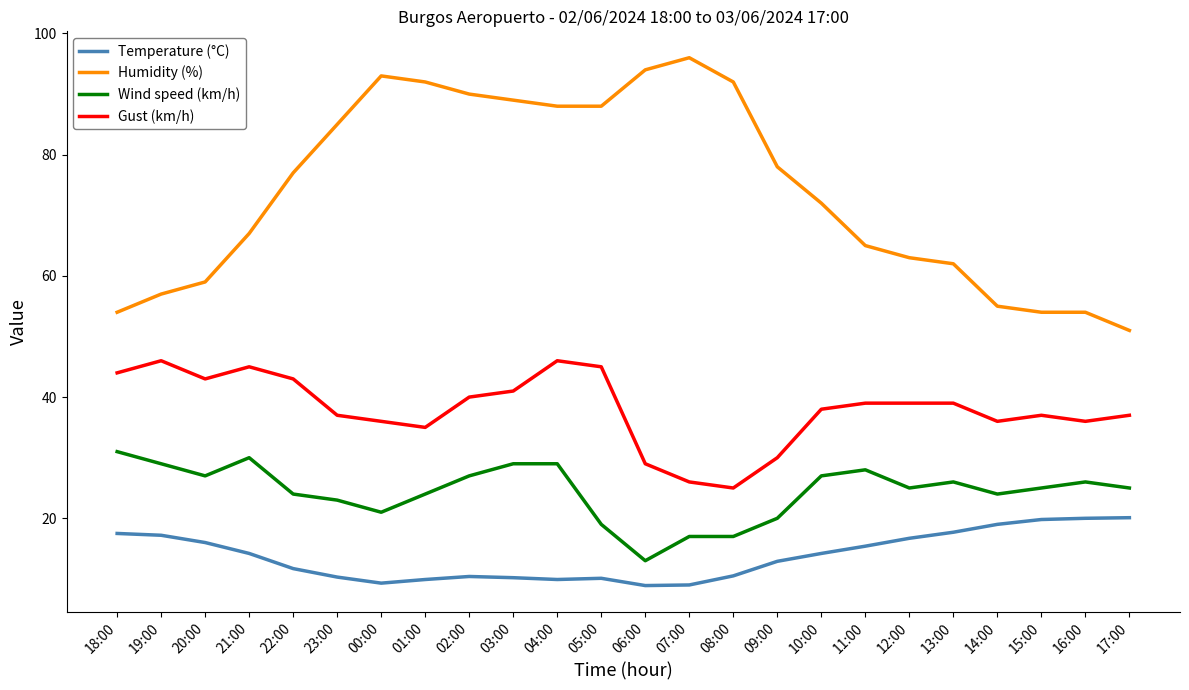

True or false: Wind speed (km/h) and Temperature (°C) cross at least once.

False